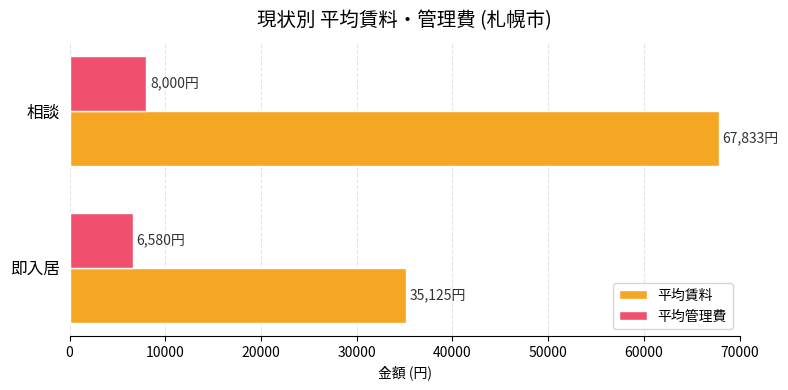

Between 即入居 and 相談, which series saw the biggest shift?

平均賃料